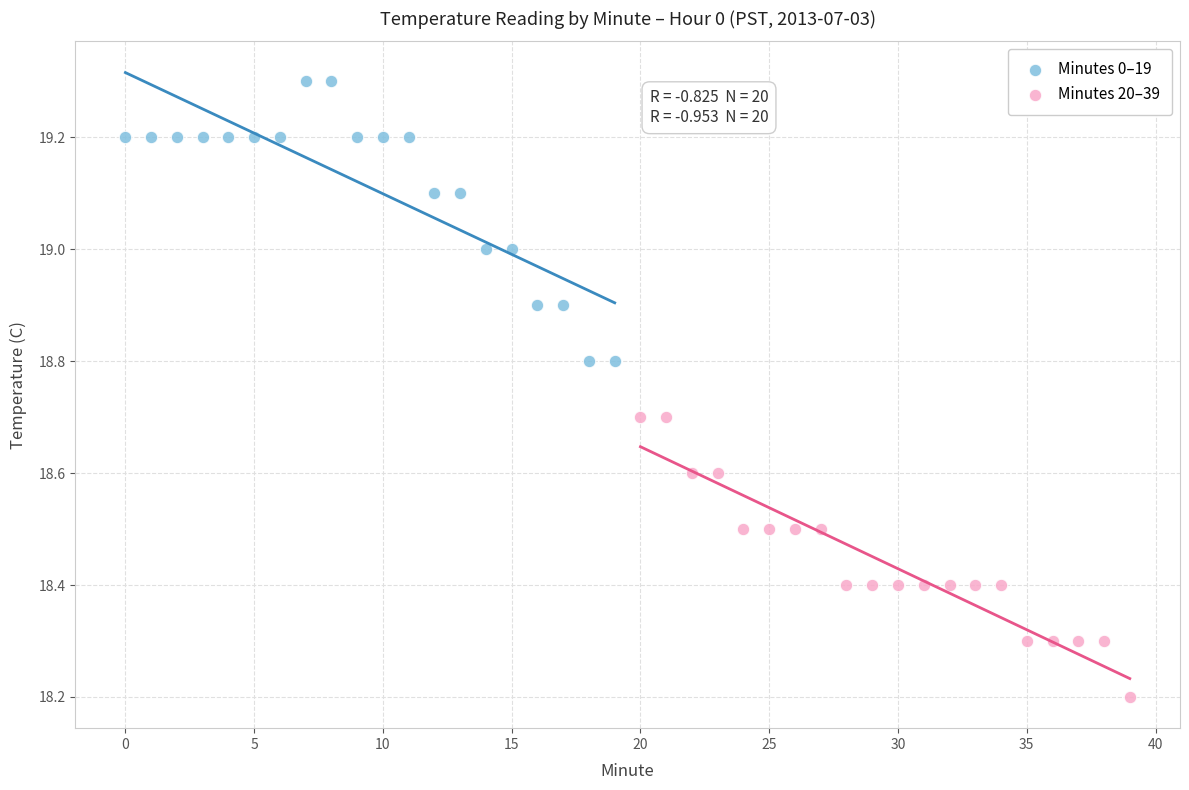

Which series reaches the minimum Y coordinate?

Minutes 20–39